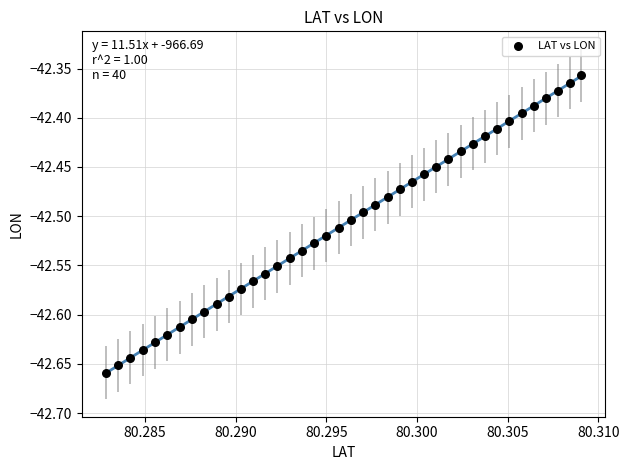

What is the range of Y values (max minus min)?

0.3